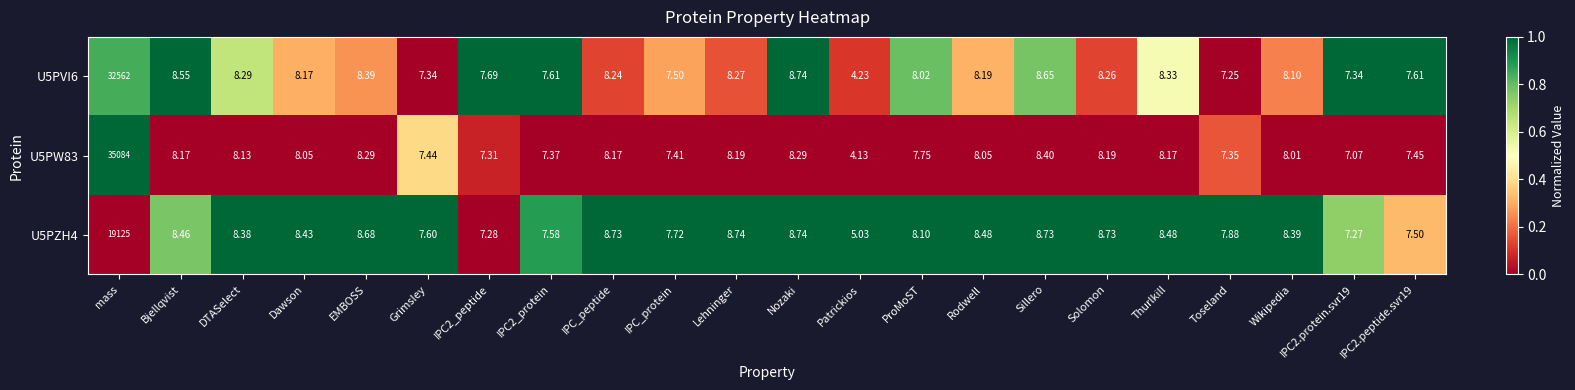

What is the total value across all series at DTASelect?

24.8